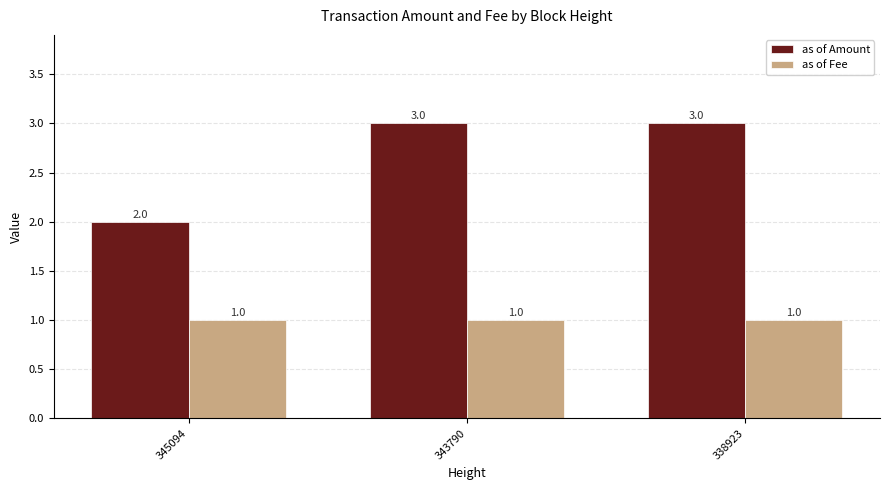

What is the spread (max minus min) of values at 343790?

2.0